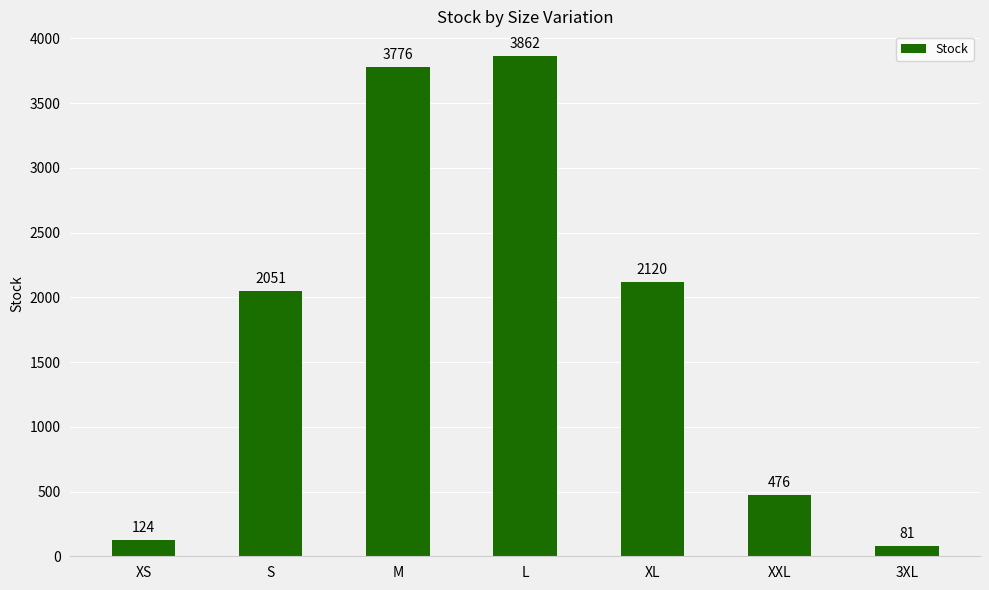

What is the minimum value shown in the chart?

81